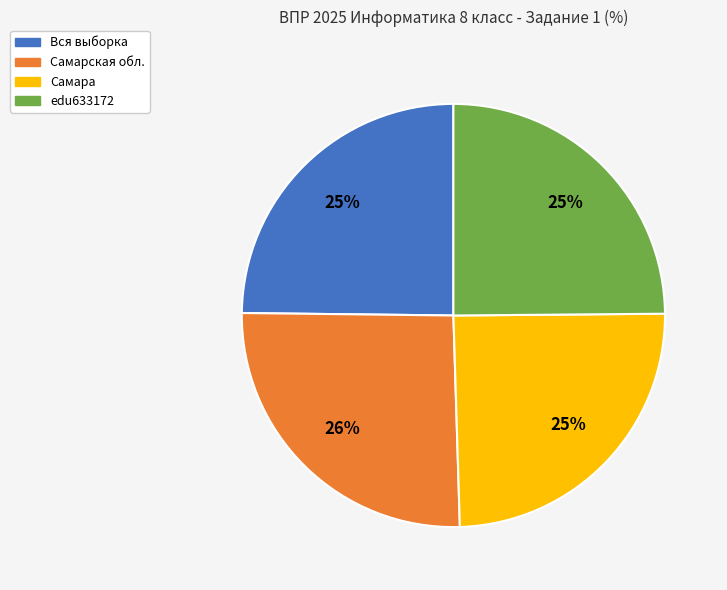

Approximately how many times larger is the value at Самарская обл. compared to edu633172?

1.0